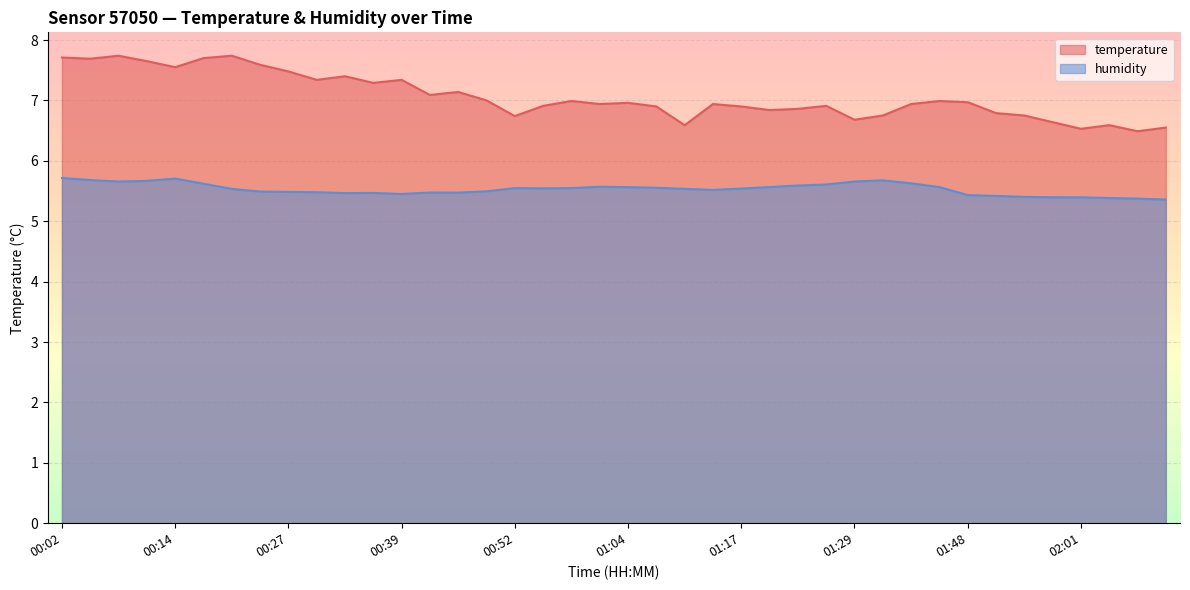

What is the spread (max minus min) of values at 01:17?

1.4